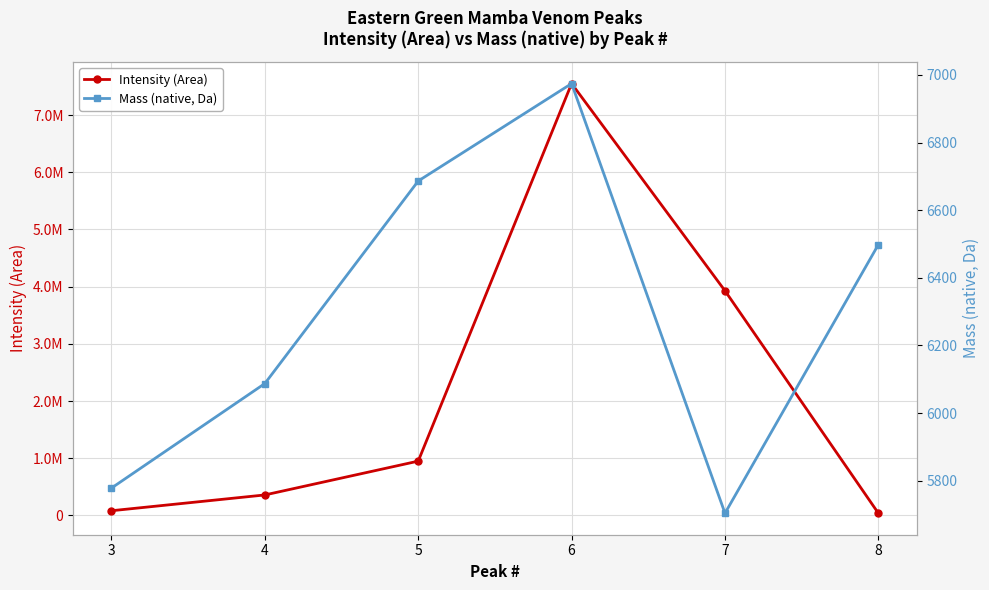

Which series changed the most between 7 and 8?

Intensity (Area)